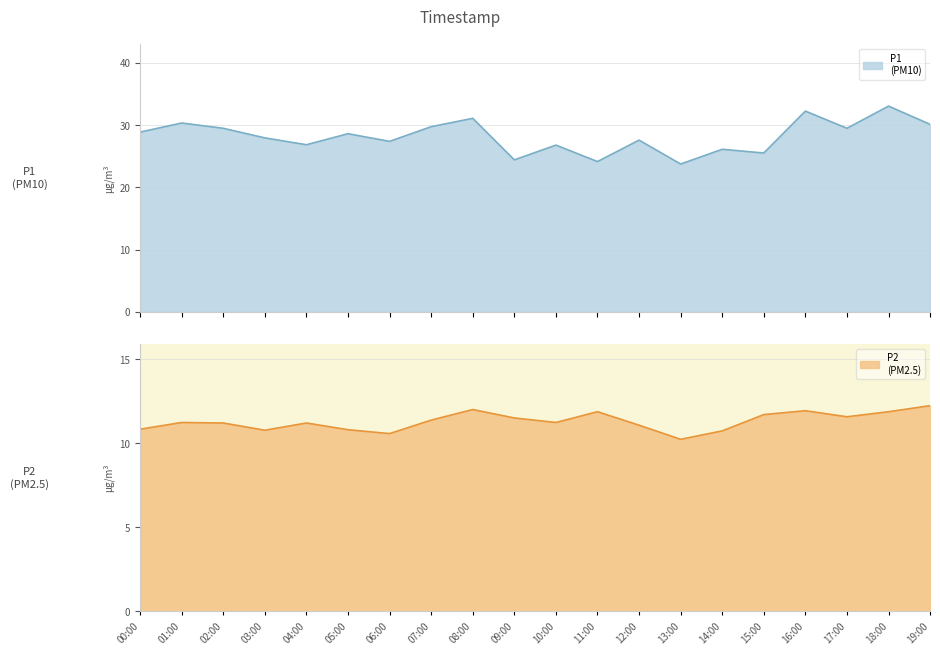

Reading left to right, extract all data points from this chart.

P1: 28.9	30.3	29.5	27.9	26.8	28.6	27.4	29.7	31.1	24.4	26.8	24.1	27.6	23.7	26.1	25.5	32.2	29.5	33.0	30.1
P2: 10.8	11.2	11.2	10.8	11.2	10.8	10.6	11.4	12.0	11.5	11.2	11.9	11.1	10.2	10.7	11.7	11.9	11.6	11.9	12.2